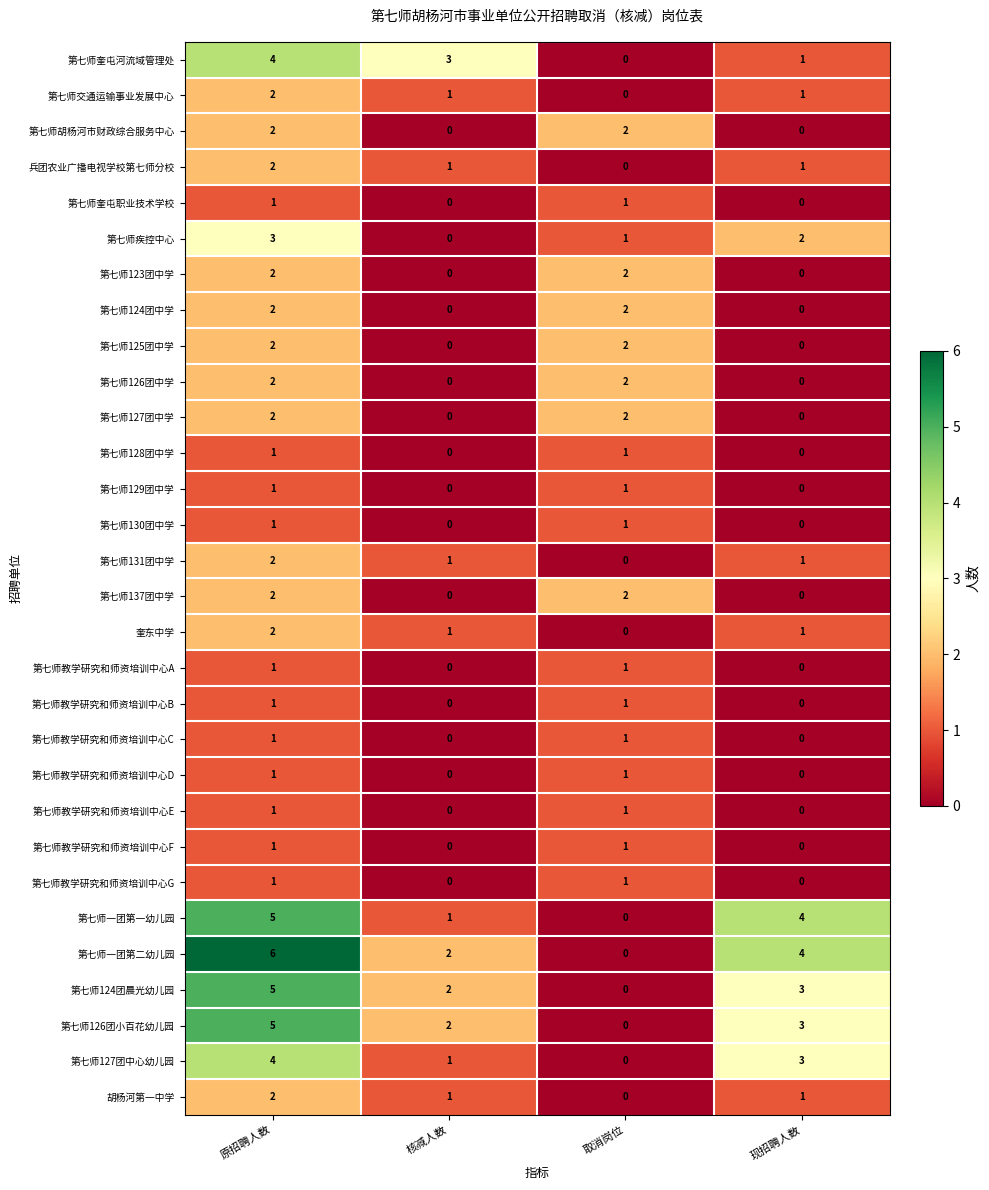

How many 第七师教学研究和师资培训中心B values are between 0 and 1?

4